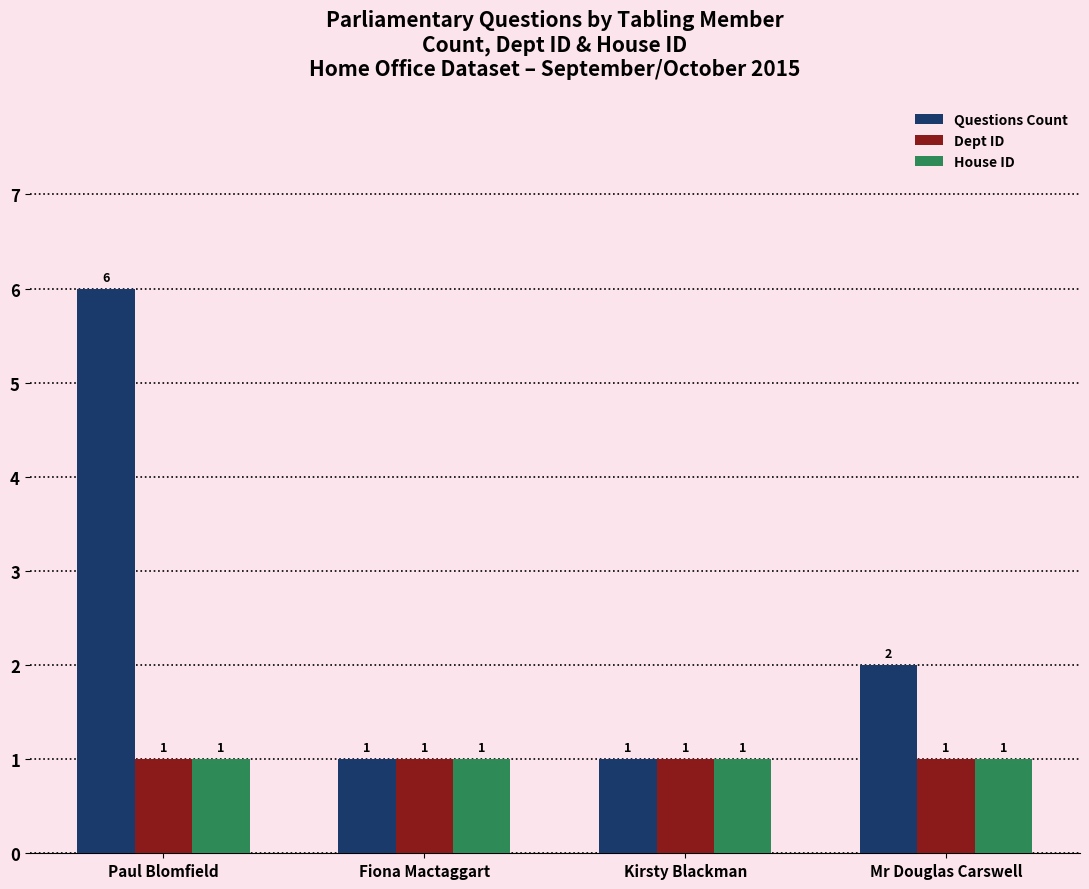

Read the Questions Count value at Paul Blomfield.

6